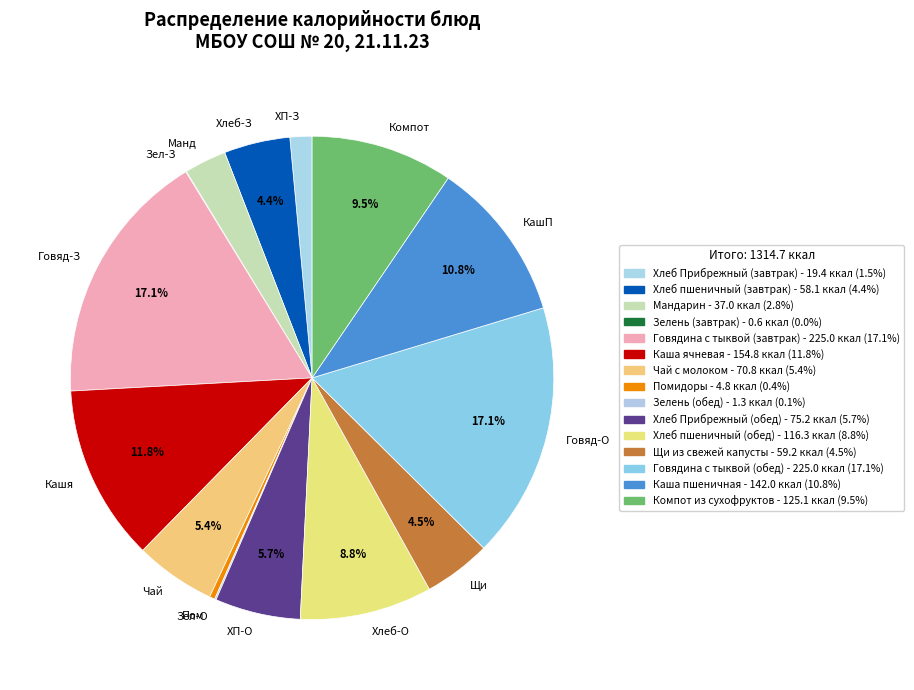

Between Кашя and Говяд-З, which is larger?

Говяд-З